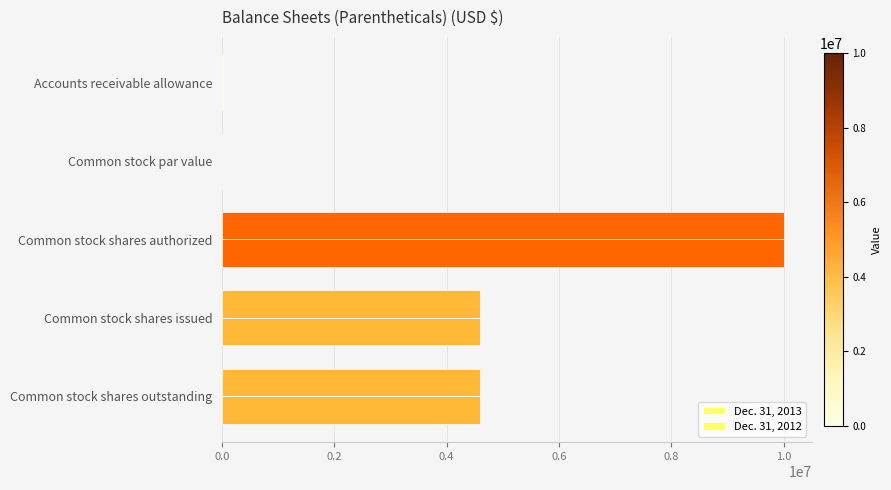

Reading left to right, extract all data points from this chart.

Dec. 31, 2013: 18000.0	0.1	10000000.0	4596439.0	4596439.0
Dec. 31, 2012: 29000.0	0.1	10000000.0	4596439.0	4596439.0